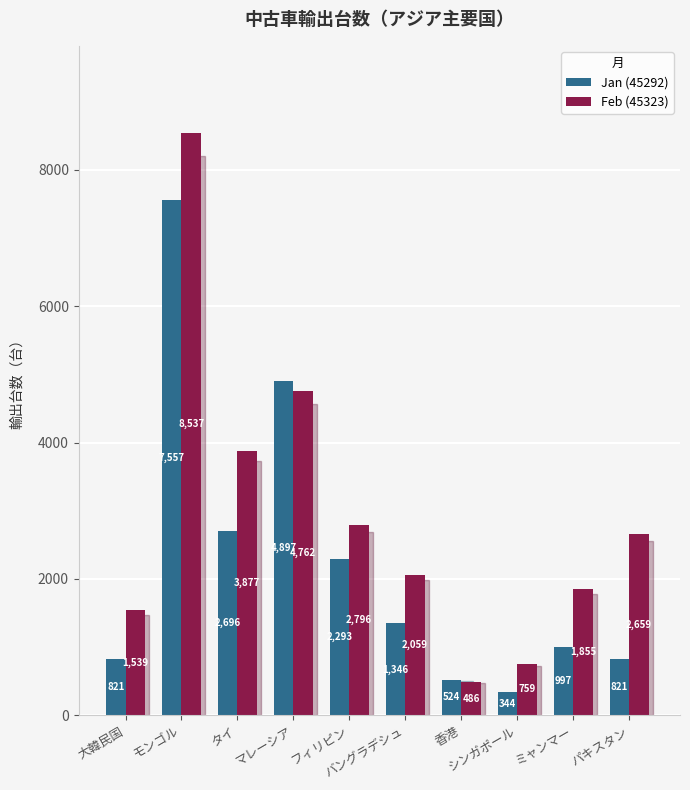

Which series has the largest range (max minus min)?

Feb (45323)